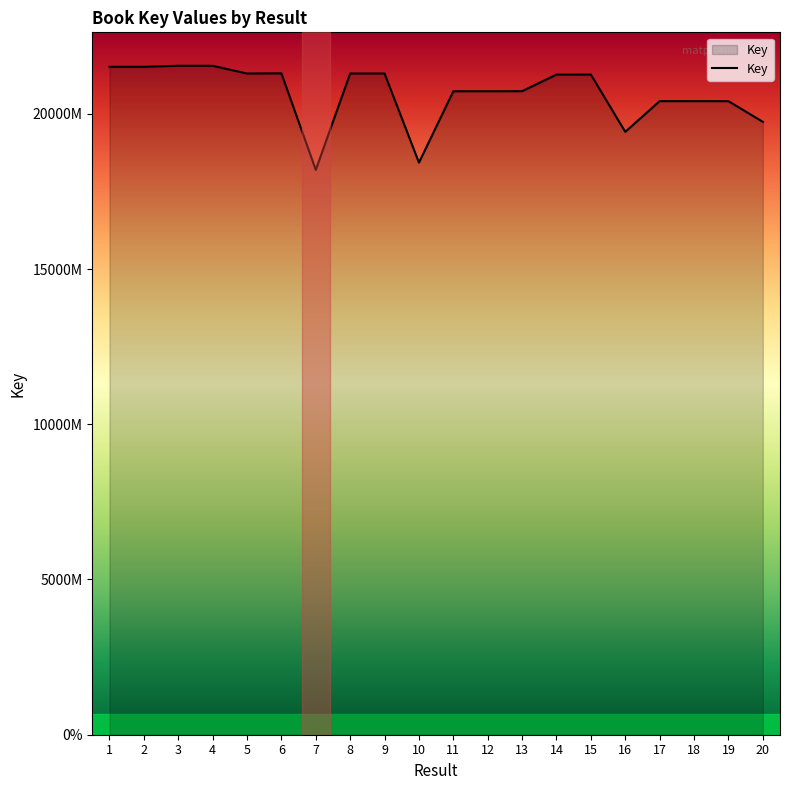

Rank the categories by value from lowest to highest.

7, 10, 16, 20, 19, 17, 18, 11, 12, 13, 15, 14, 8, 5, 9, 6, 2, 1, 3, 4